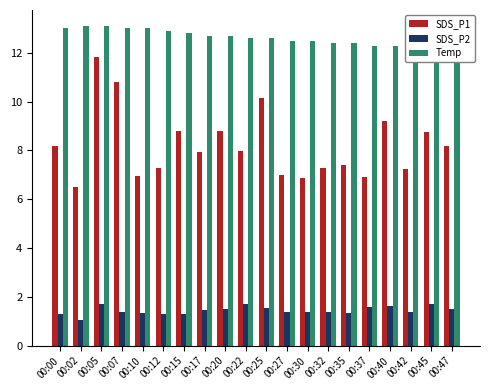

What are all the series names shown in the legend?

SDS_P1, SDS_P2, Temp